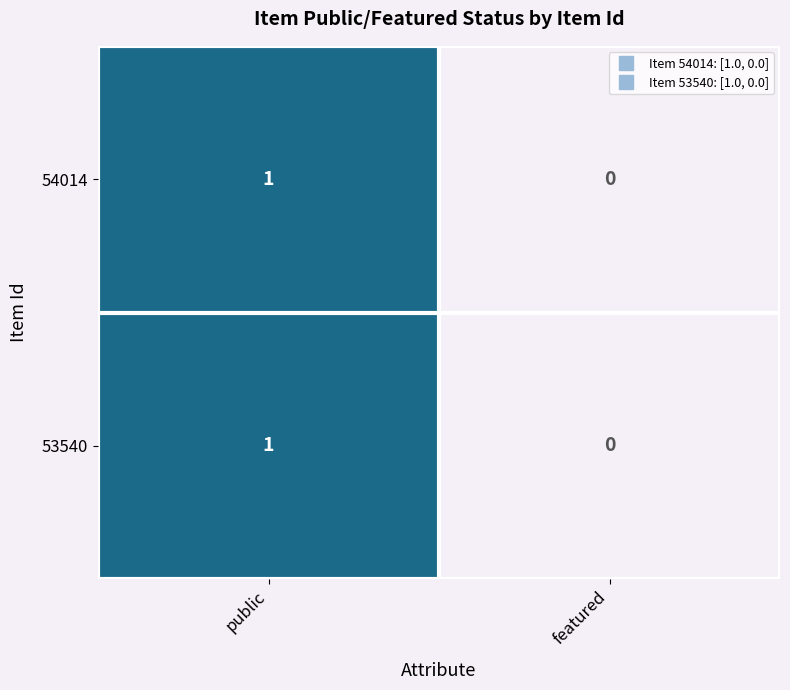

Is the value of 54014 at featured greater than the value of 53540 at public?

No